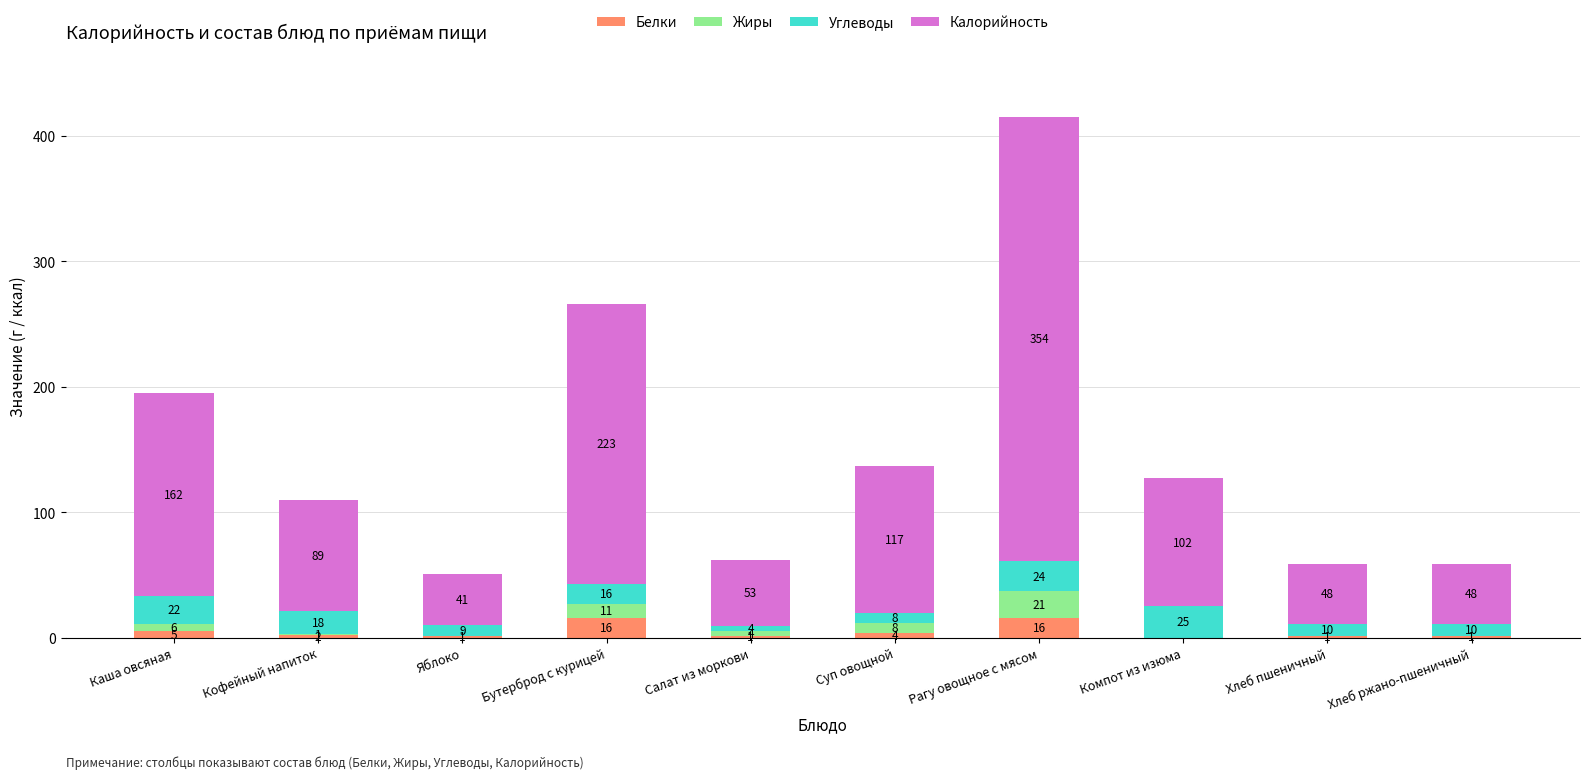

What is the highest value of the Белки series?

16